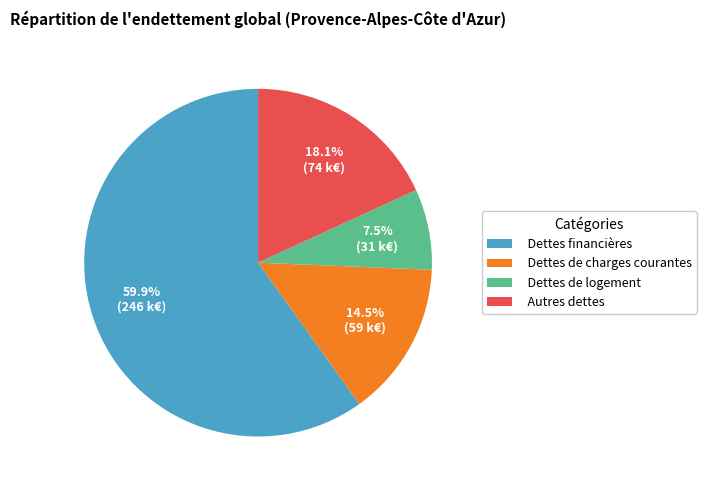

What portion of the pie excludes Dettes financières?

40.1%